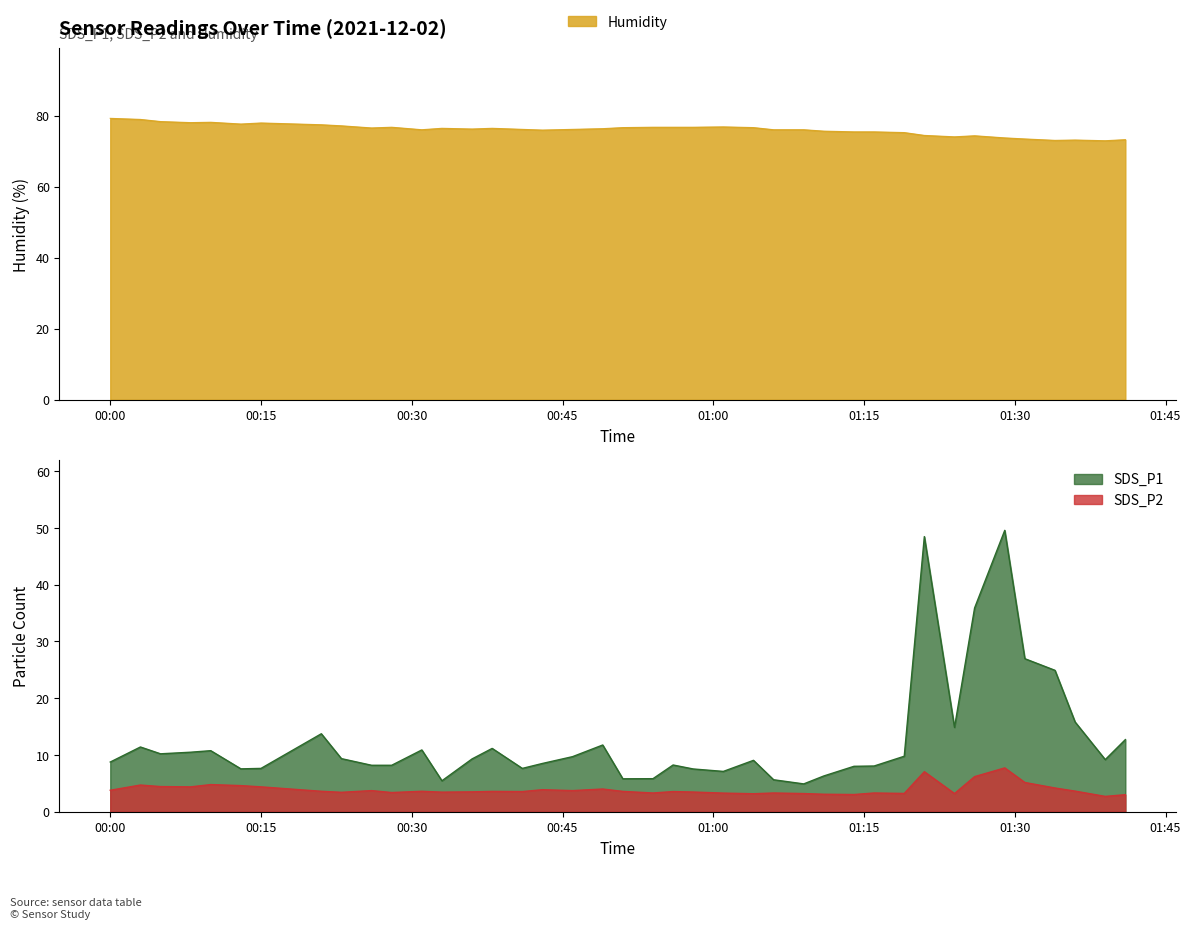

The value of SDS_P2 at 2021-12-02 00:08 is 7.6. True or false?

False